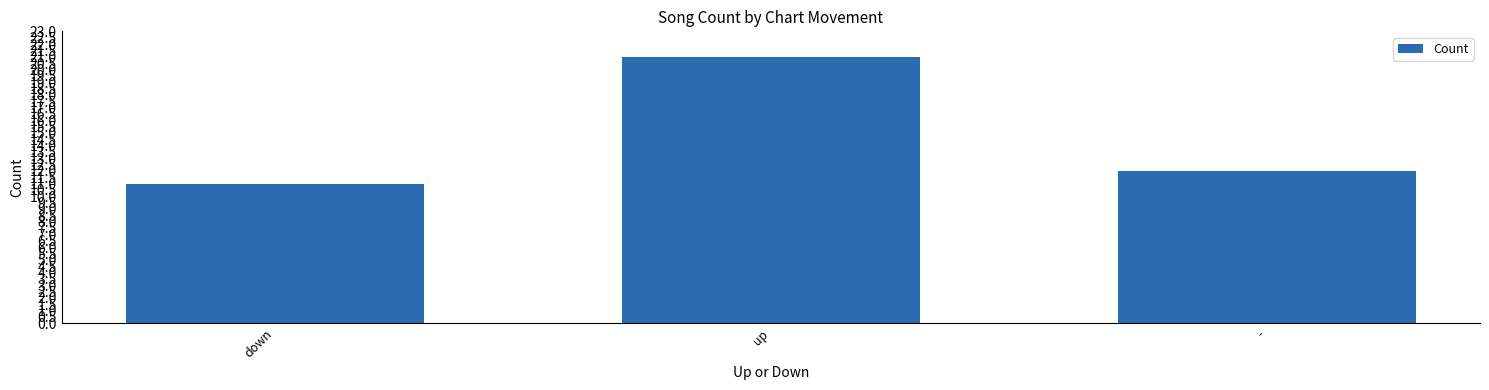

Read the value at up, to the nearest 5.

20